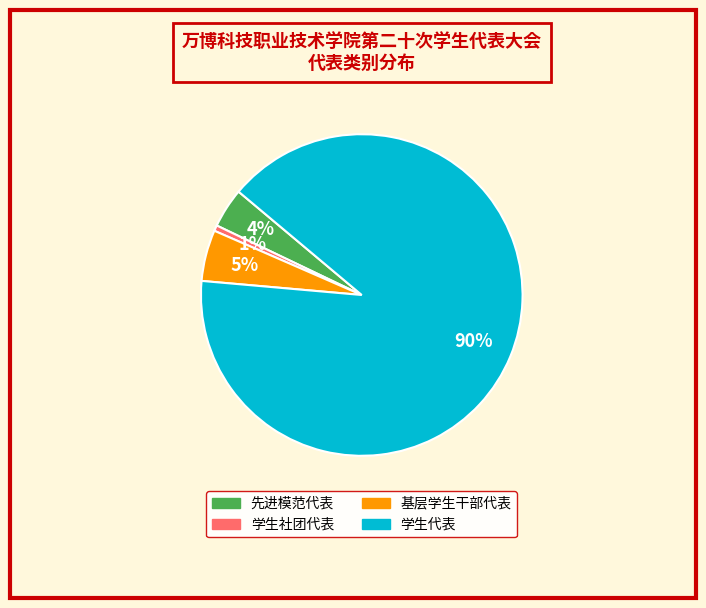

What percentage is the 学生社团代表 slice, to the nearest percent?

1%